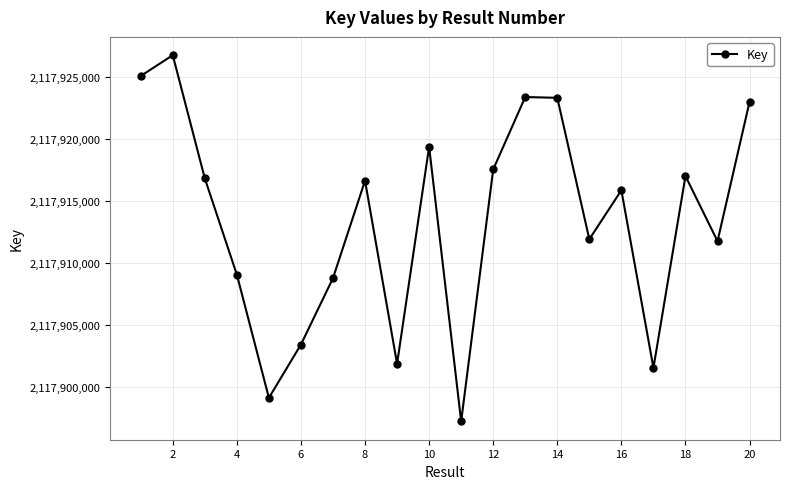

True or false: the data has more than 0 interior local peaks.

True